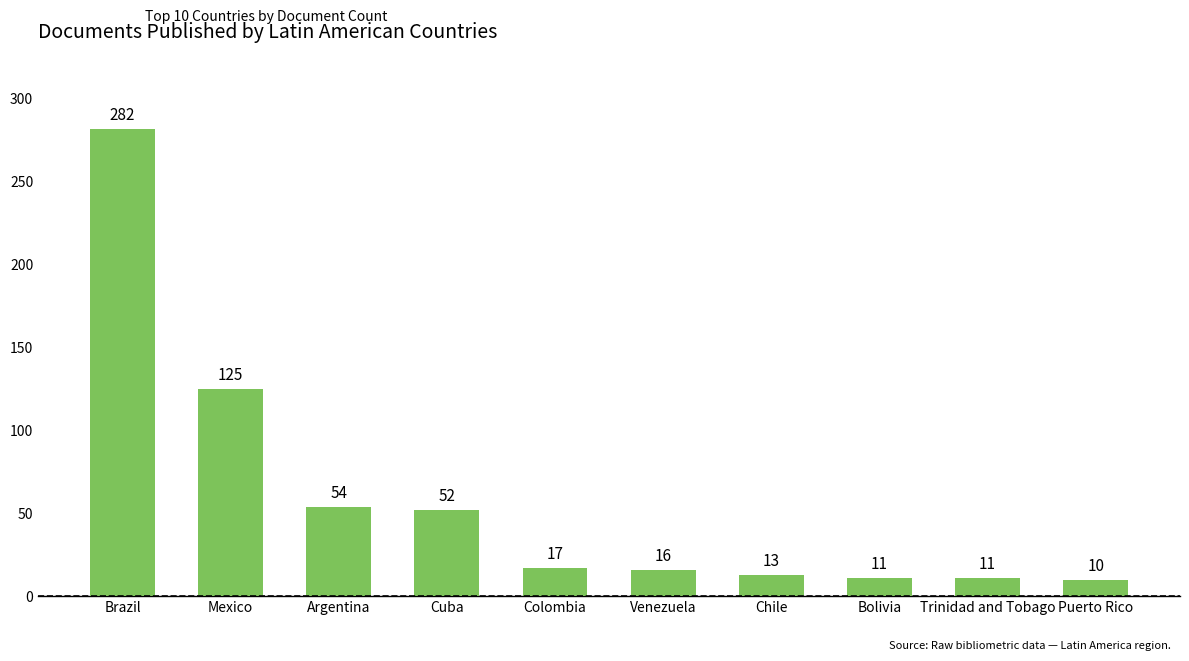

The chart shows a value of 16 at Venezuela. True or false?

True